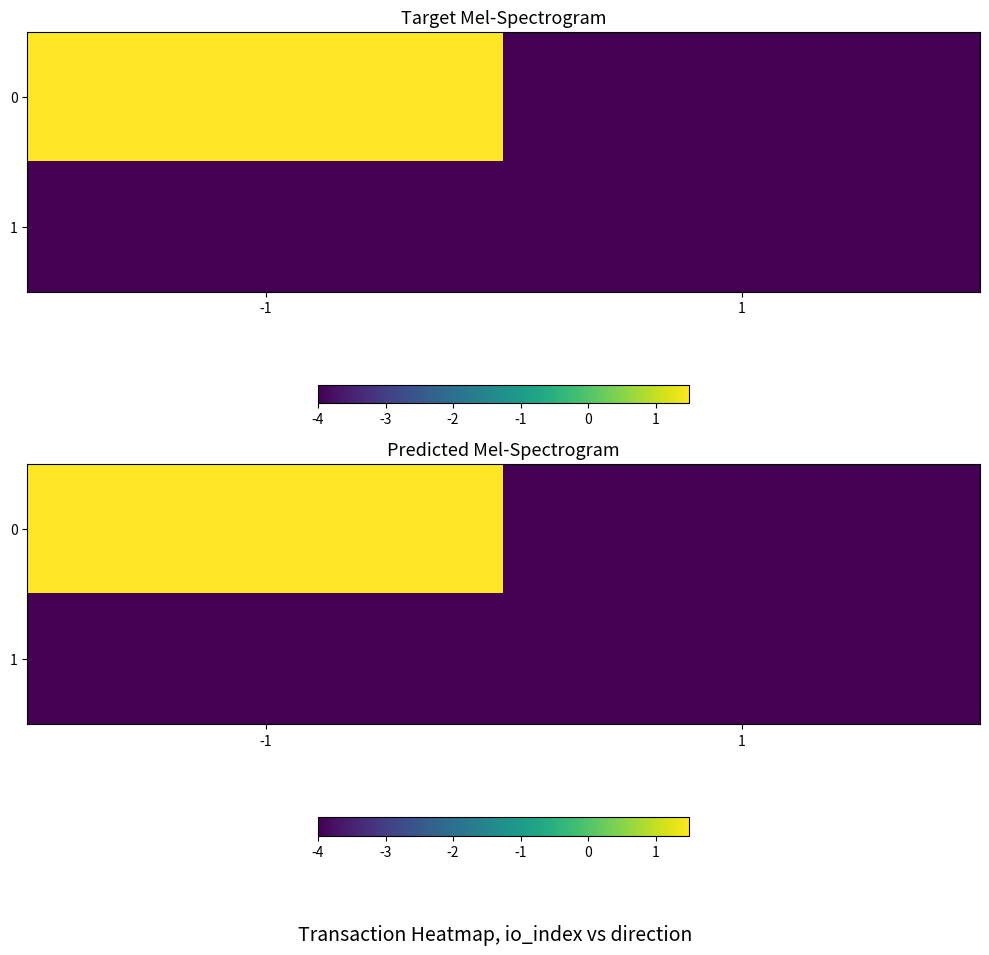

The value of 1 at -1 is -6.6. True or false?

False